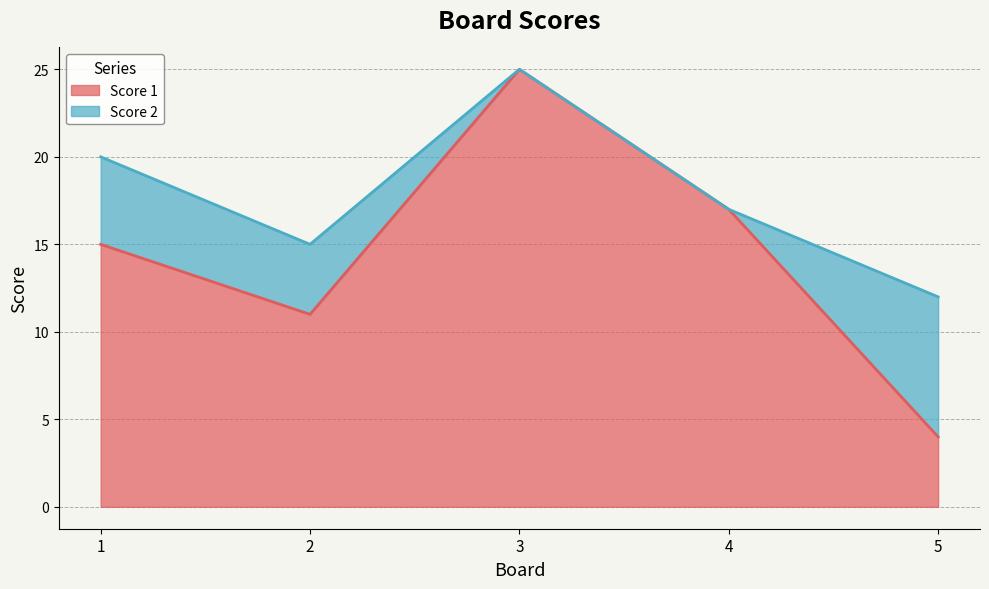

How many values exceed 15?

2